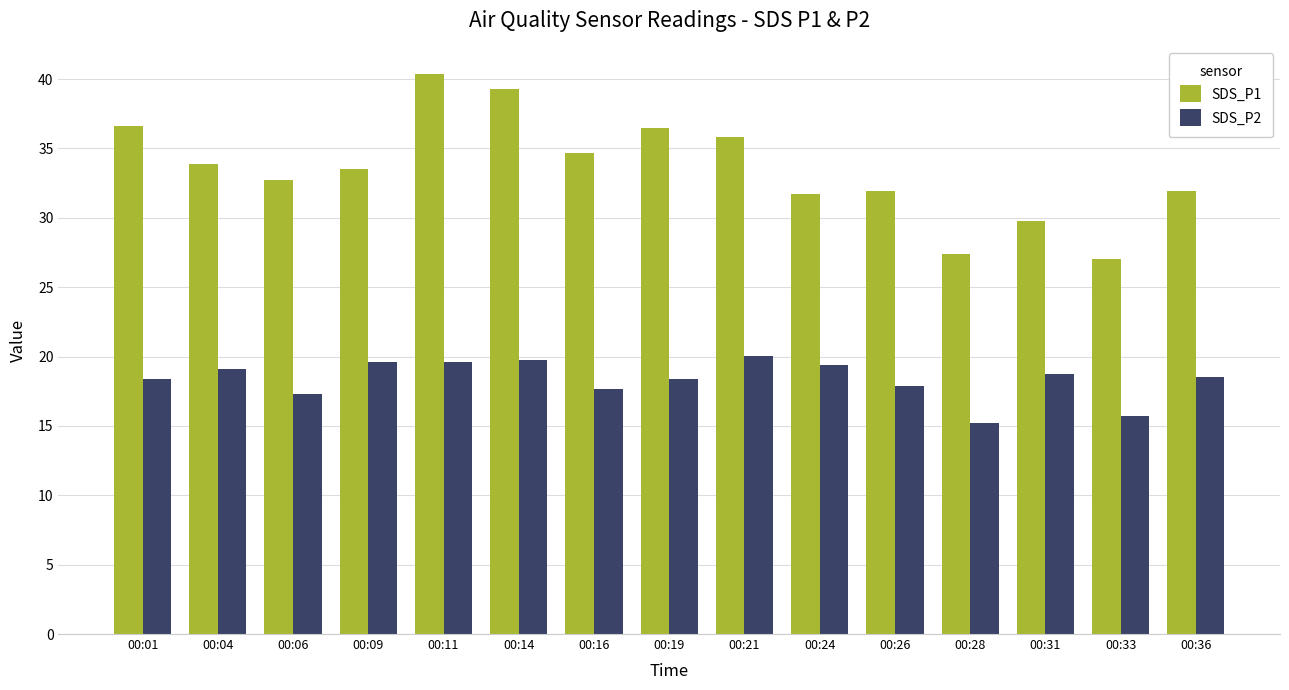

What is the minimum value shown in the chart?

15.2